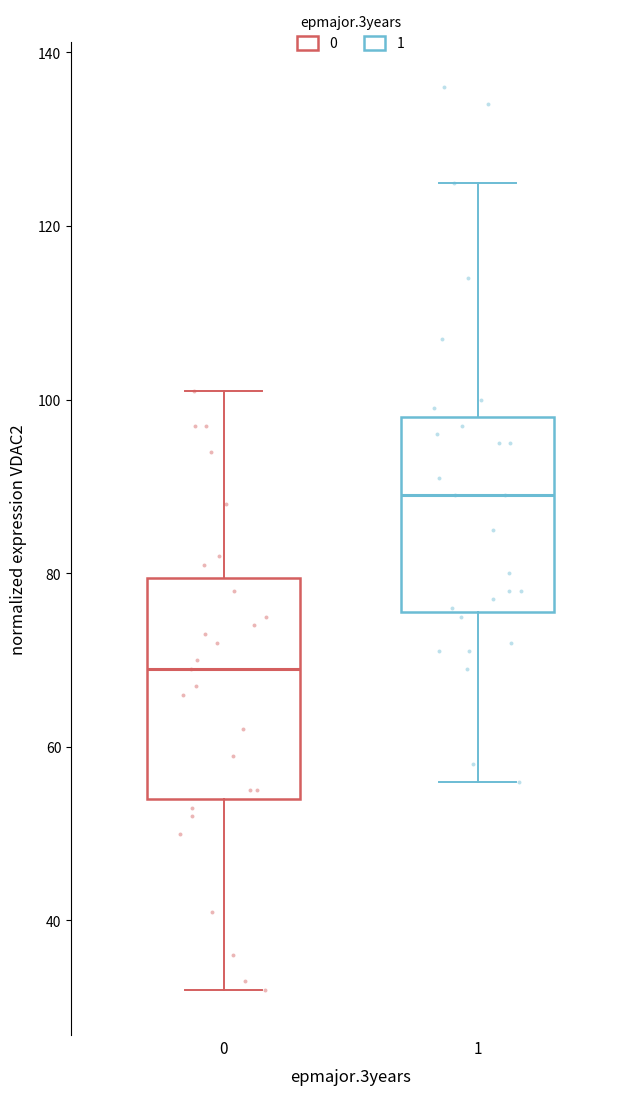

Reading left to right, read every box against the y-axis: the position of its median line, the range the box covers, and the ends of its whiskers. The values are not printed on the chart, so give them approximately, as read against the axis.

0: median 70, box 54 to 80, whiskers 32 to 102
1: median 90, box 76 to 98, whiskers 56 to 126